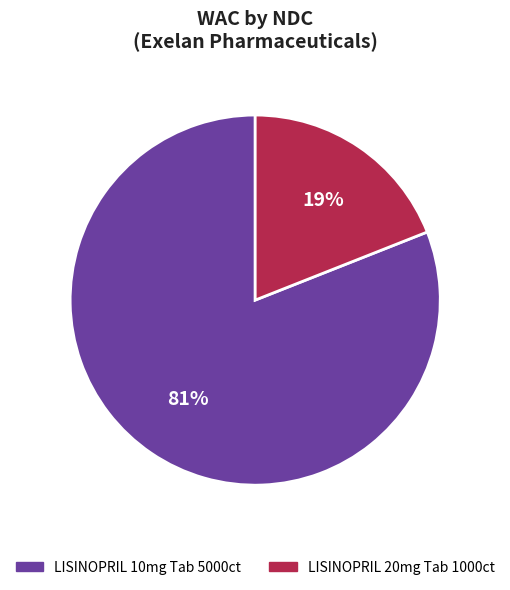

Is there a majority slice in this chart?

Yes